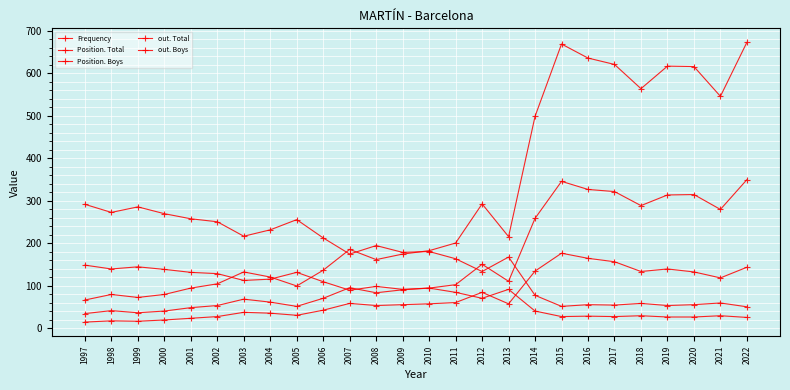

How many lines are shown in the chart?

5